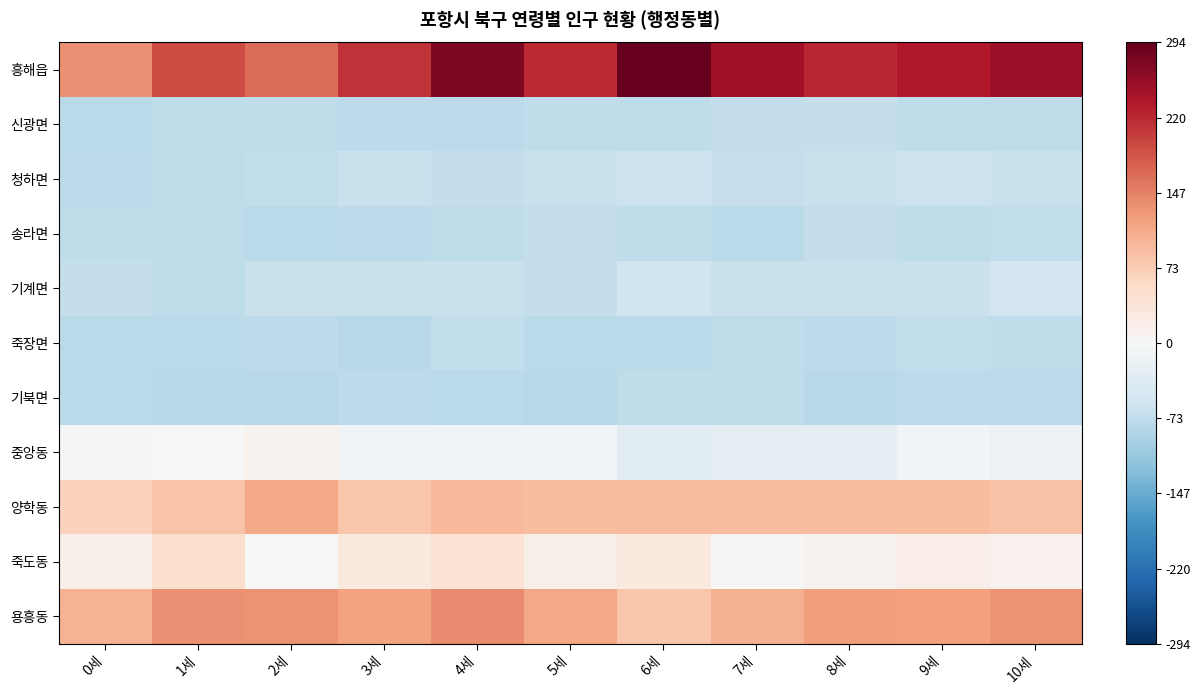

At 10세, list the series in order from largest to smallest.

흥해읍, 용흥동, 양학동, 죽도동, 중앙동, 기계면, 청하면, 송라면, 신광면, 죽장면, 기북면